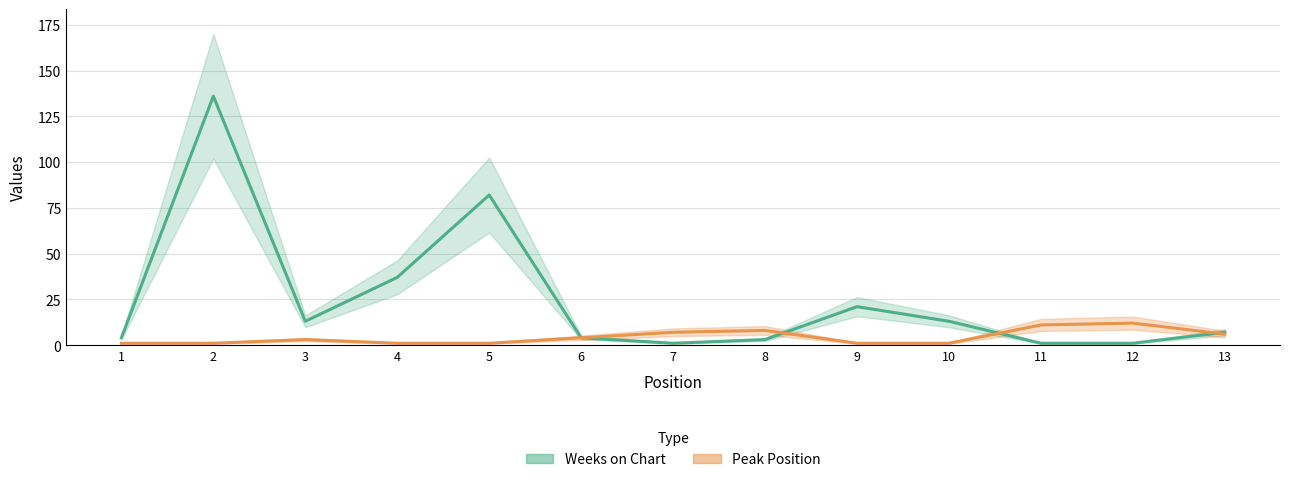

Is the value of Weeks on Chart at 9 greater than the value of Peak Position at 10?

Yes